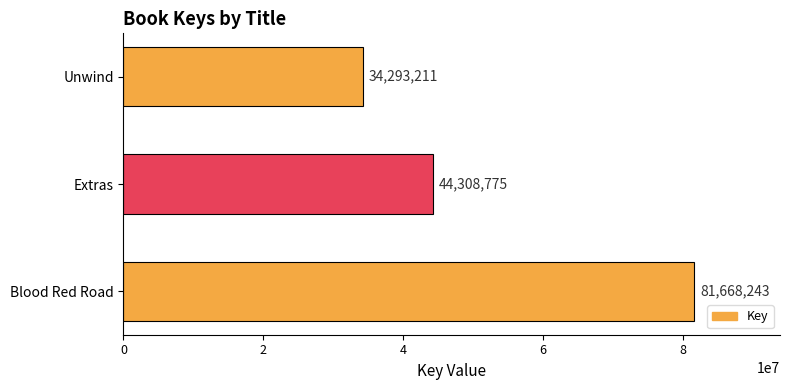

What is the smallest value displayed?

34293211